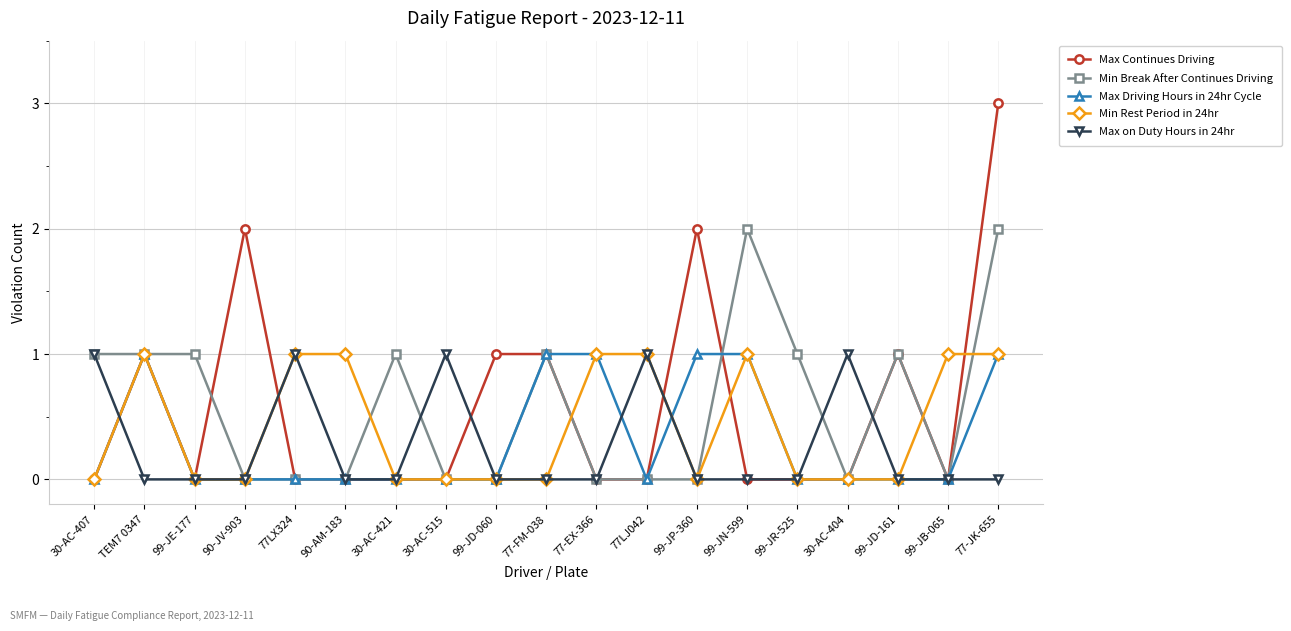

Does the chart display data point markers on the line(s)?

Yes